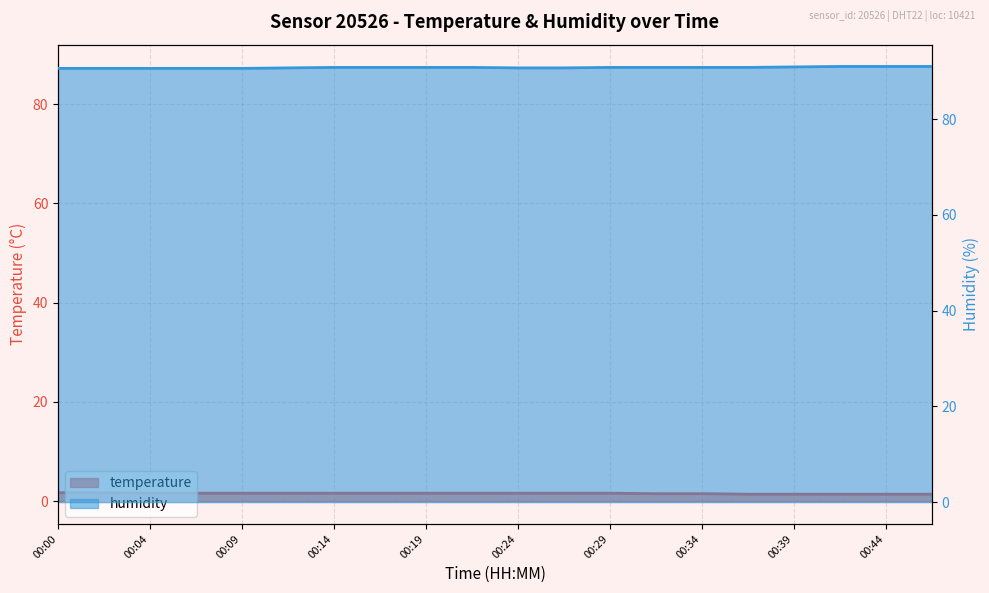

What is the value of the humidity point at the 18th from the left?

91.0